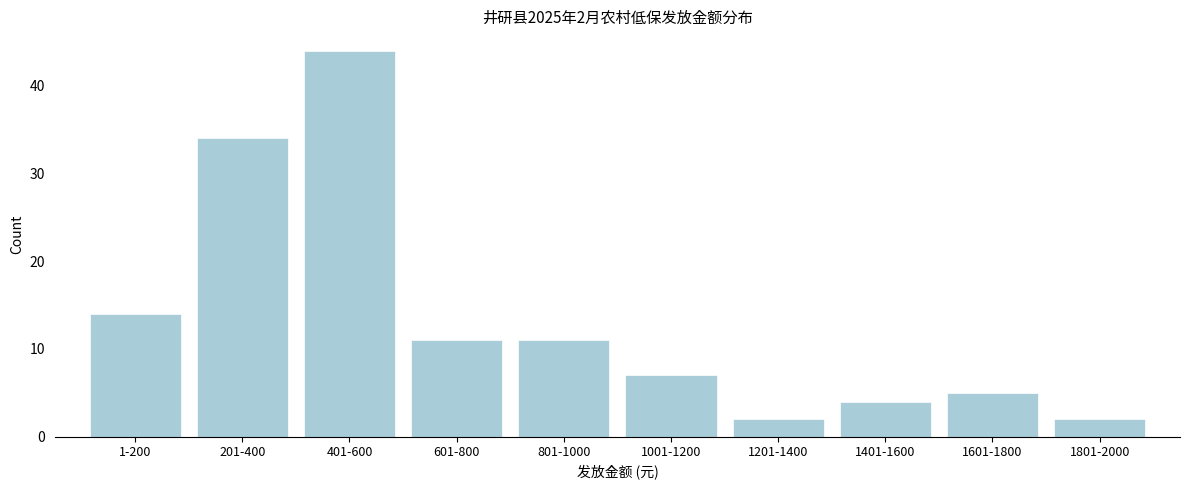

Reading right to left, extract all data points from this chart.

2	5	4	2	7	11	11	44	34	14